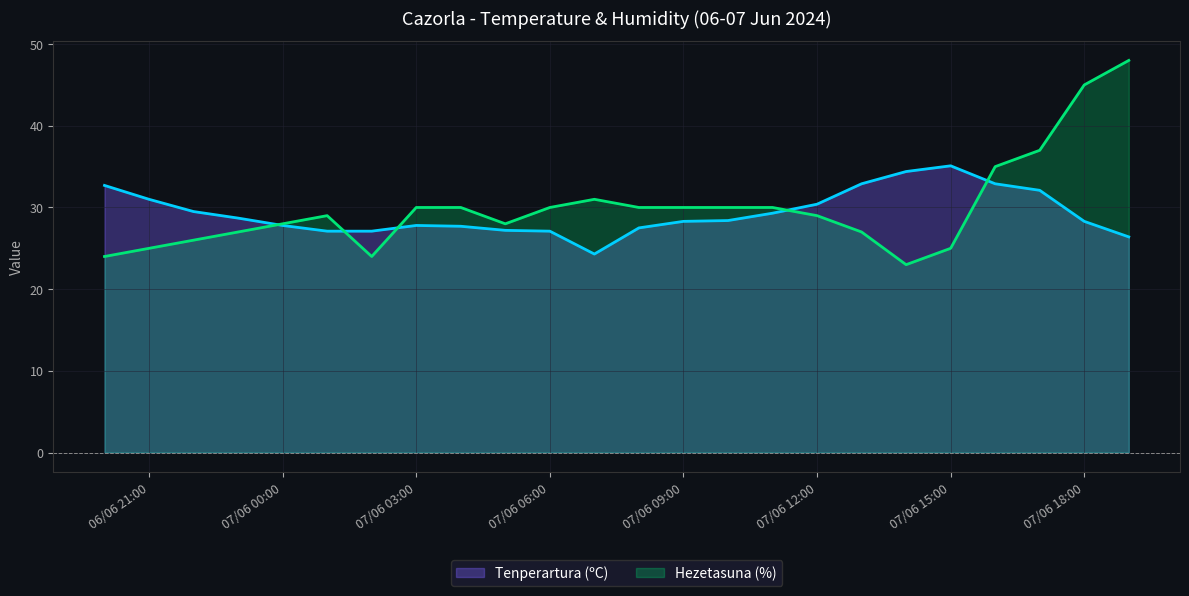

Rank the series by their maximum value, from highest to lowest.

Hezetasuna (%), Tenperartura (ºC)